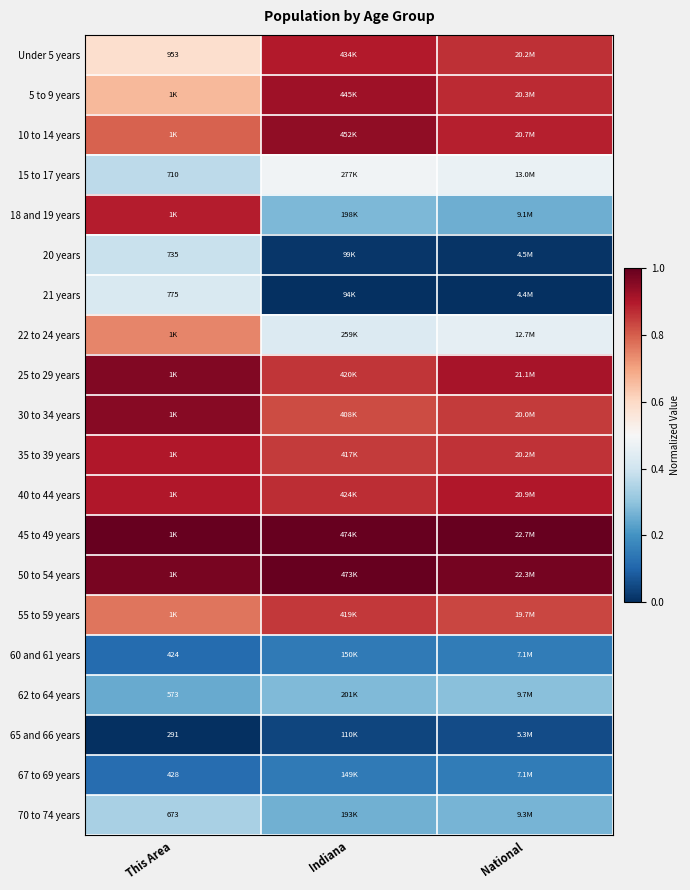

At which category does the chart reach its peak across all series?

This Area